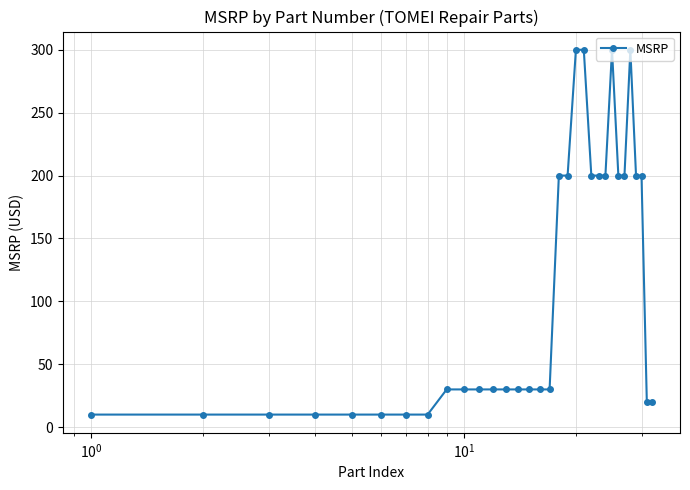

How many categories are shown in the chart?

32